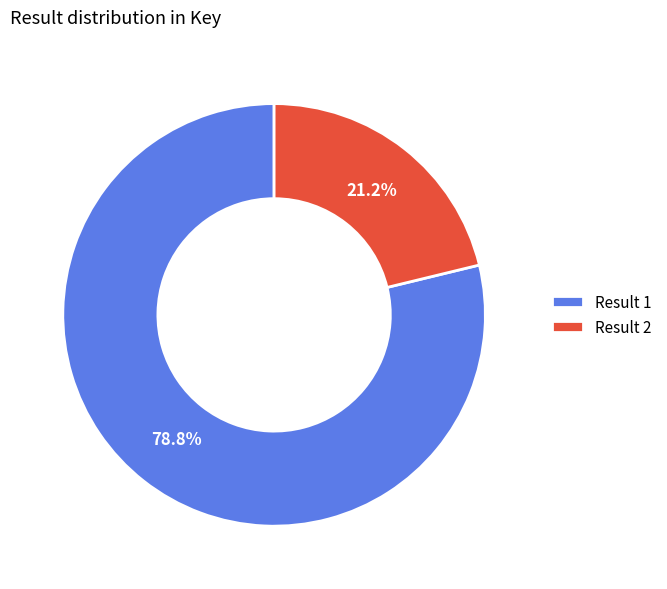

What portion of the pie excludes Result 2?

78.8%